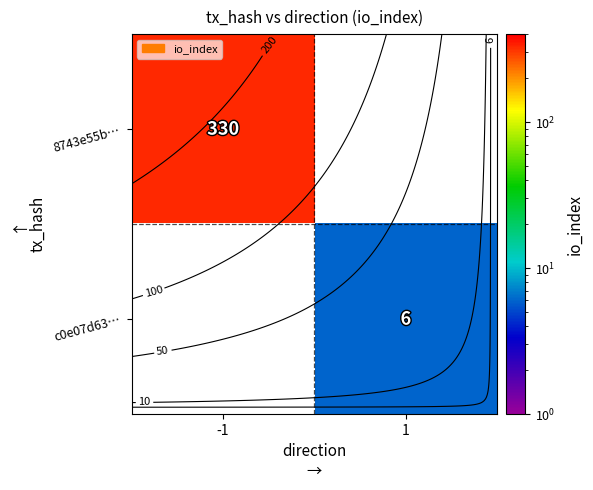

At how many categories does at least one series exceed 121?

1